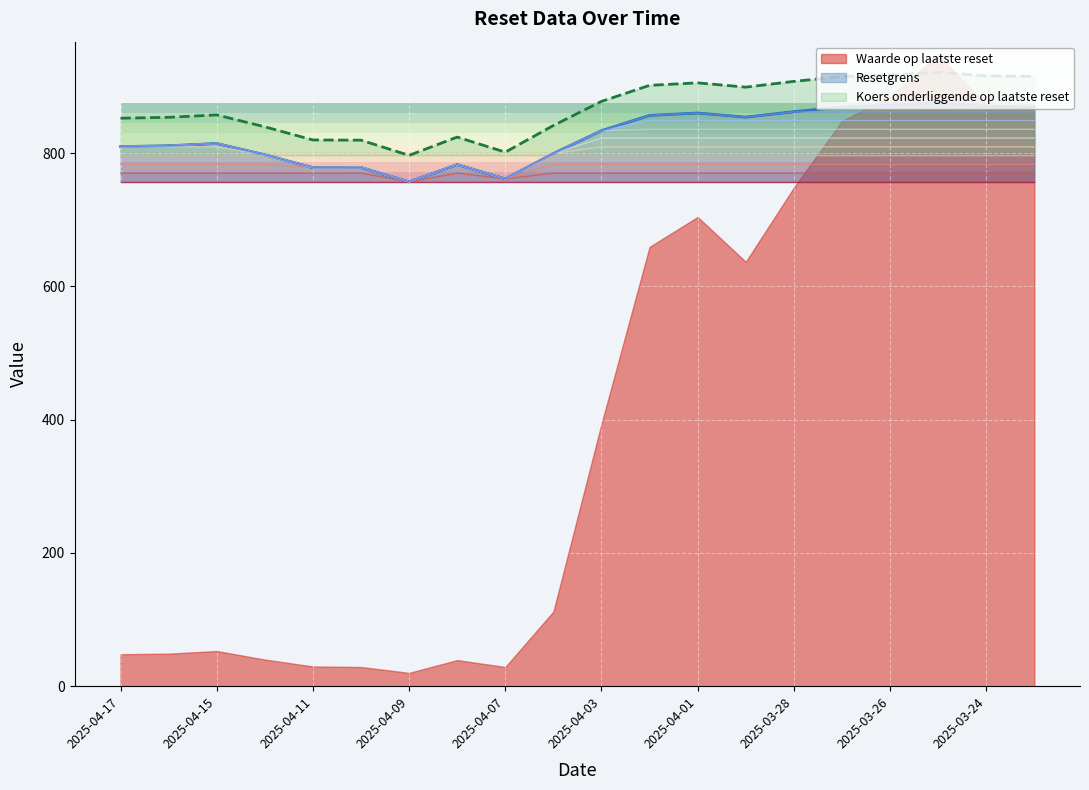

Which series has the largest total across all categories?

Koers onderliggende op laatste reset